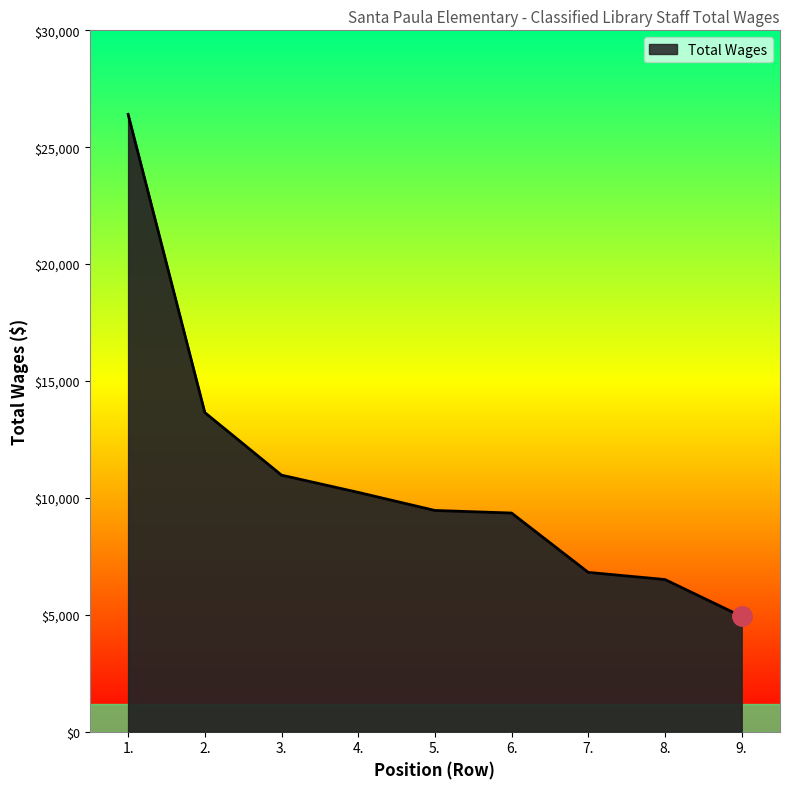

Read the value at 7., to the nearest 10.

6810